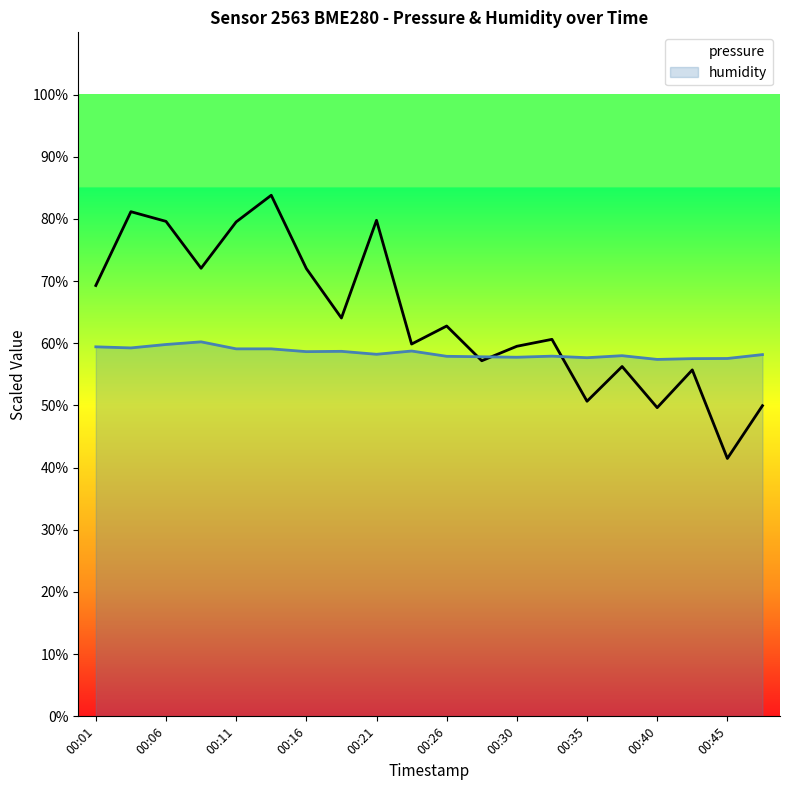

Is it true that humidity equals 58.7 at 00:16?

True